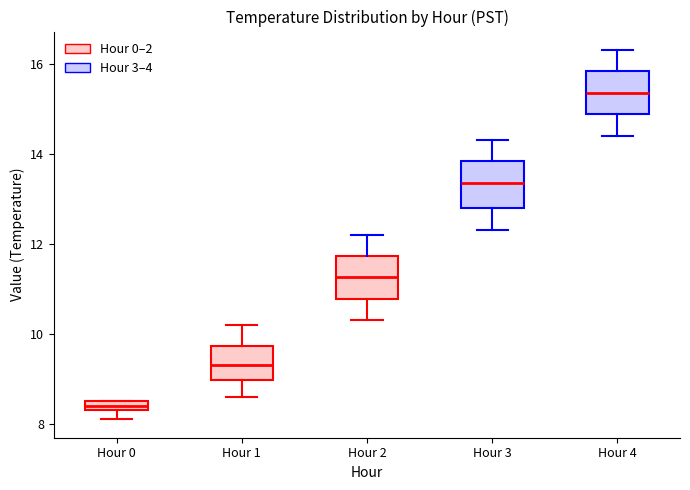

Which box has the highest median line?

Hour 4